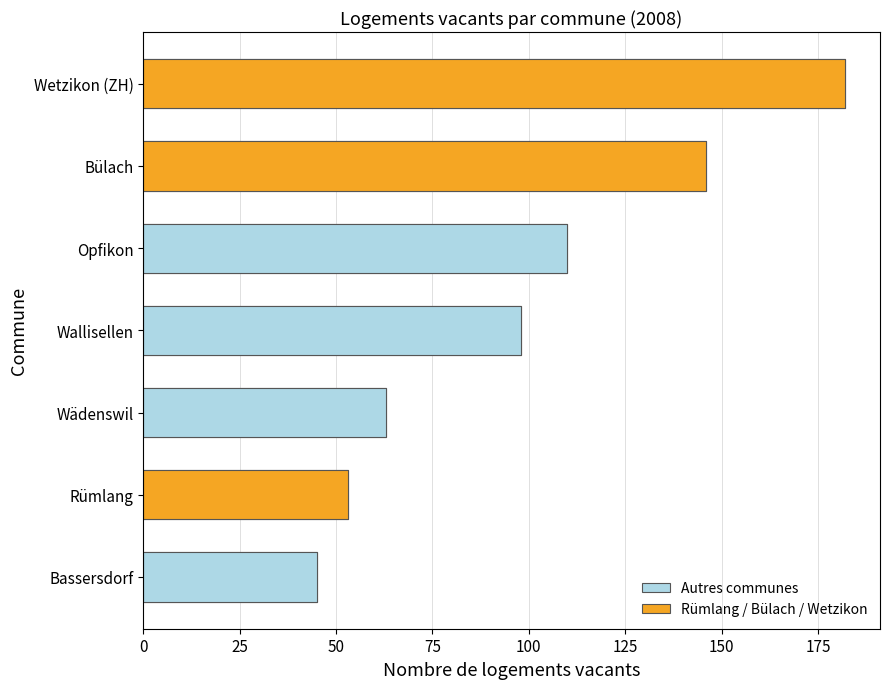

Reading left to right, list all the values displayed in this chart.

Total vacant: Bülach=146	Wetzikon (ZH)=182	Opfikon=110	Wallisellen=98	Rümlang=53	Wädenswil=63	Bassersdorf=45
highlight: Bülach=1	Wetzikon (ZH)=1	Opfikon=0	Wallisellen=0	Rümlang=1	Wädenswil=0	Bassersdorf=0